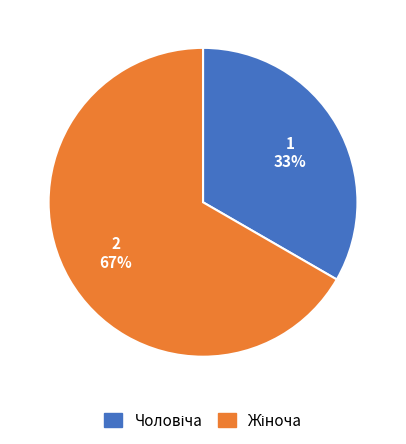

To the nearest percent, what is the average slice percentage?

50%